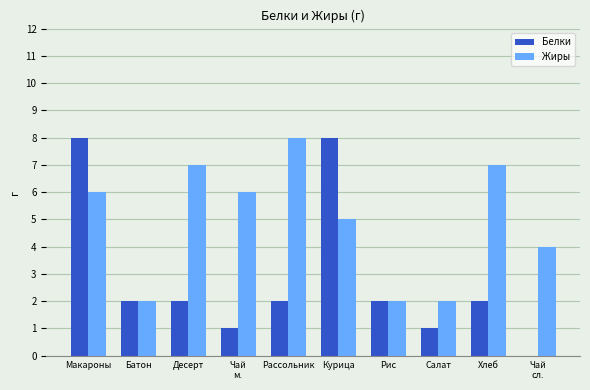

What is the maximum value shown in the chart?

8